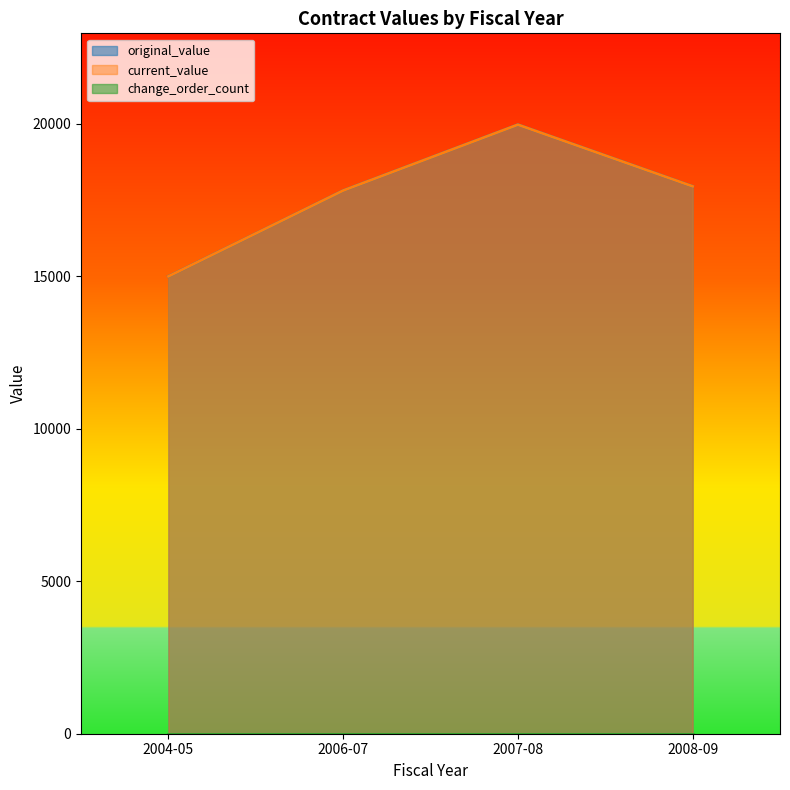

Is it true that current_value equals 17952.6 at 2008-09?

True